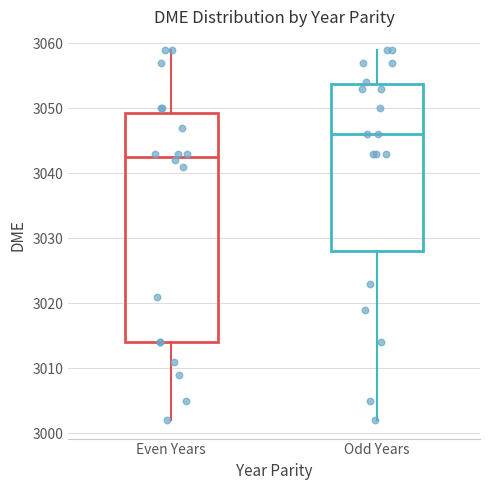

Comparing the boxes themselves (not the whiskers), which one is the tallest?

Even Years